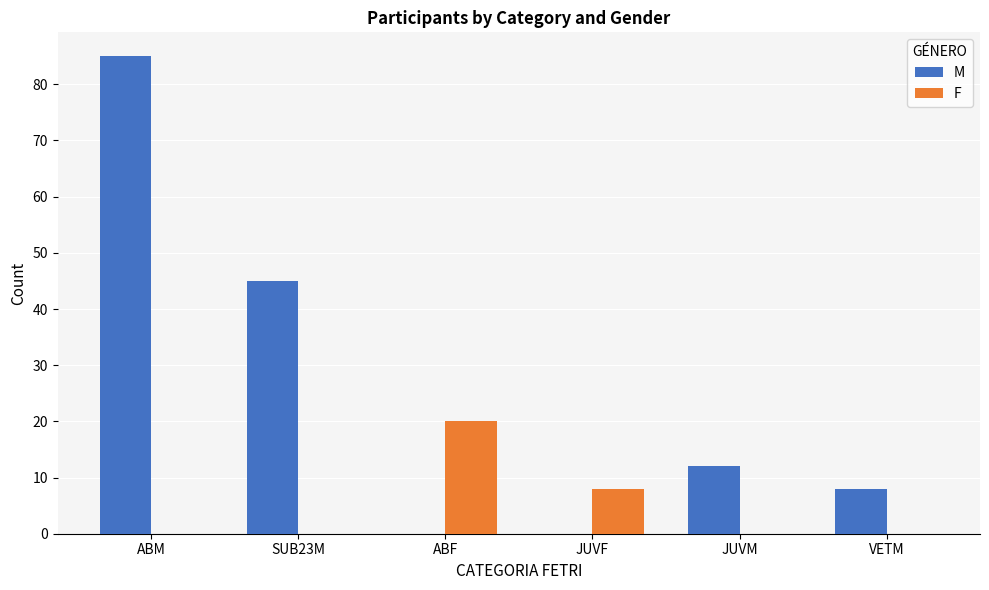

Which series has the largest range (max minus min)?

M